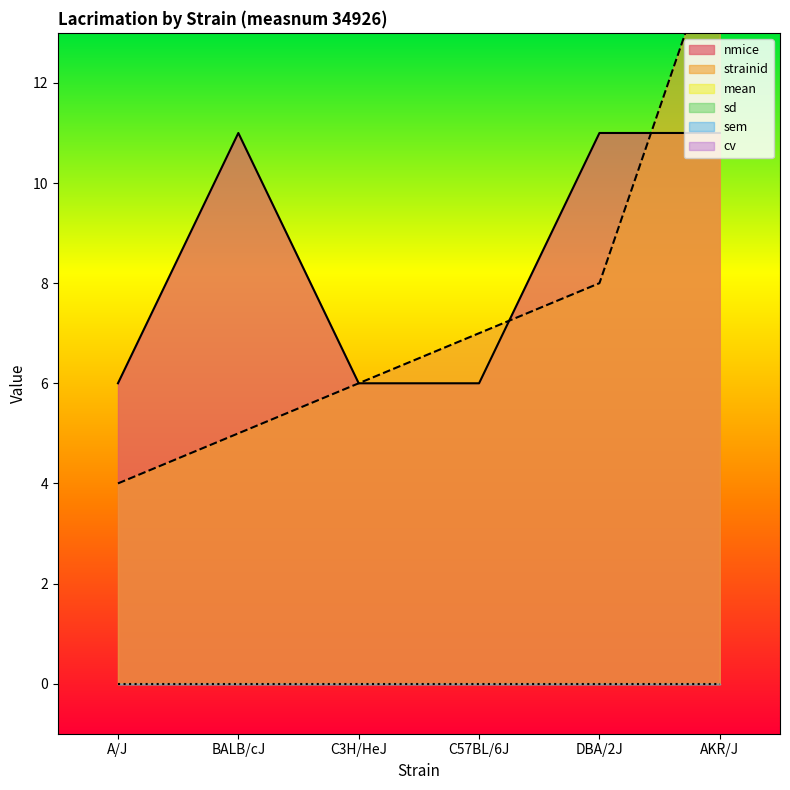

The cv series shows 0 at C57BL/6J. True or false?

True